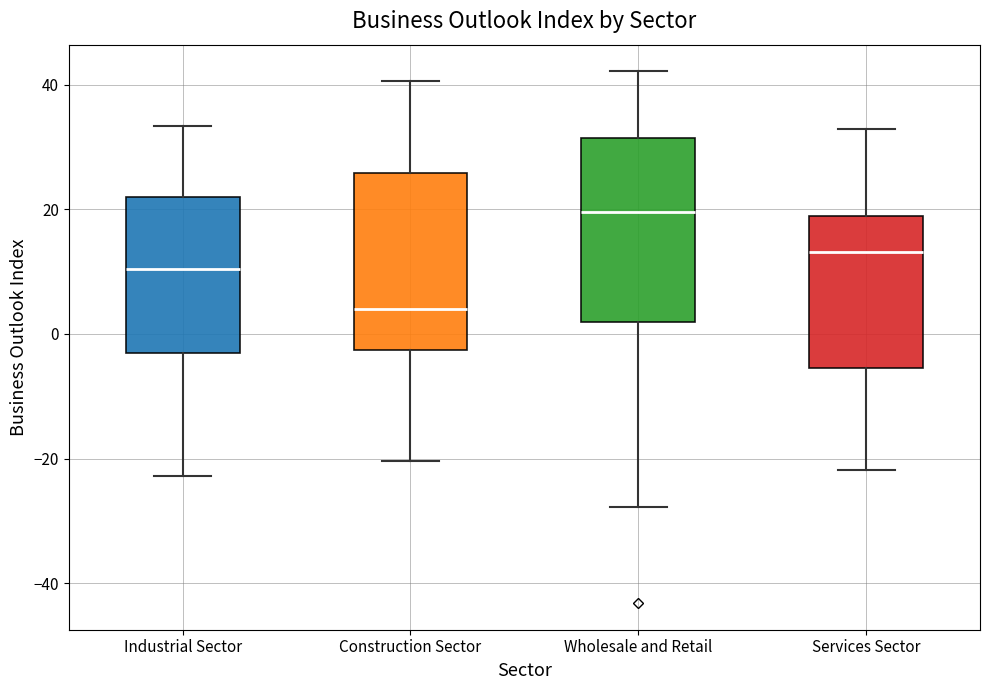

Which box's median line is the highest?

Wholesale and Retail